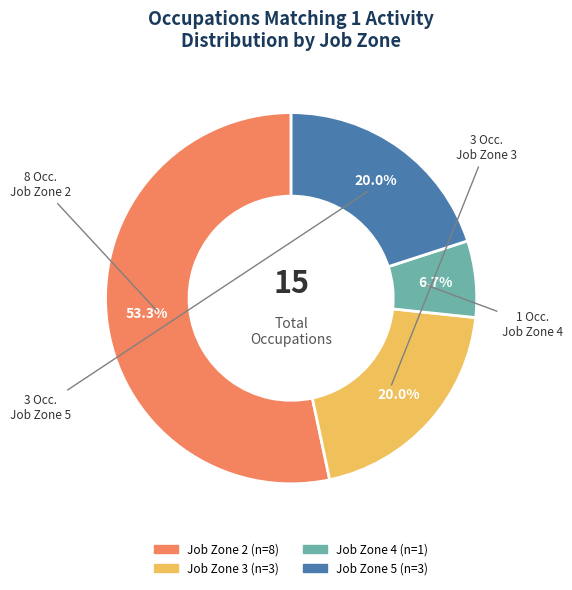

What is the smallest slice in the pie chart?

Job Zone 4